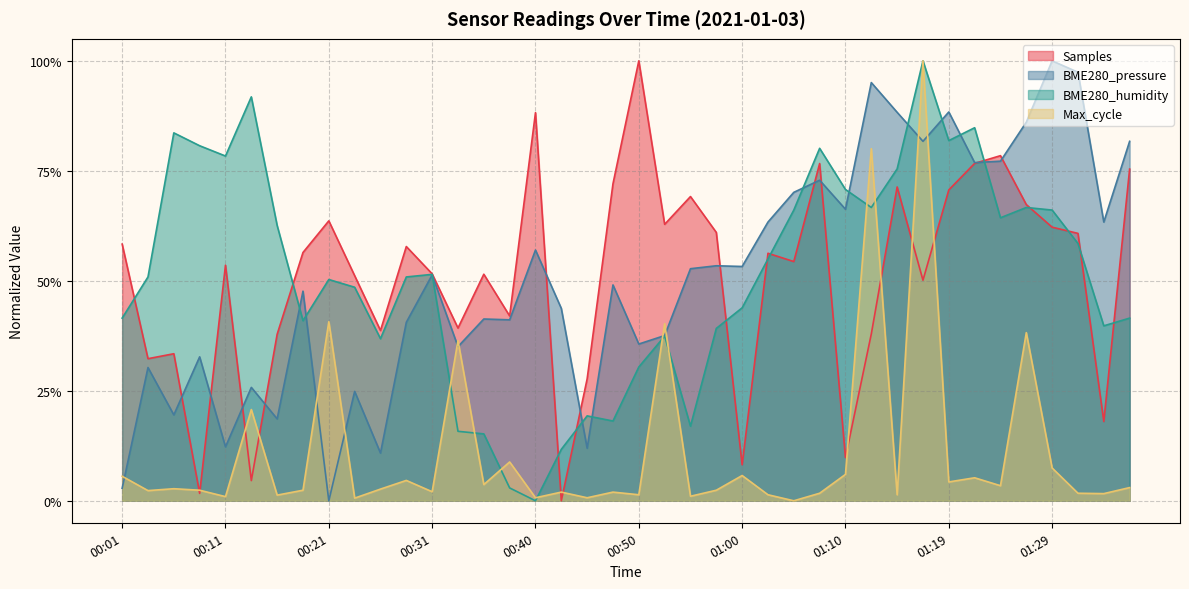

The BME280_pressure series shows 0.8 at 01:36. True or false?

True